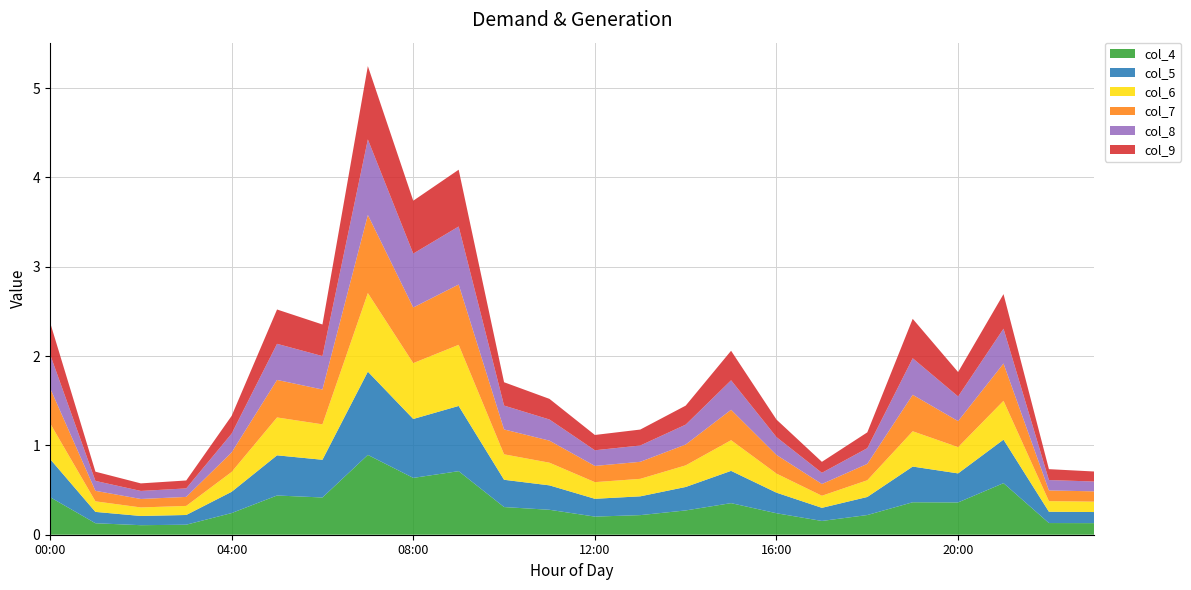

Reading left to right, transcribe all the data shown in this chart.

col_4: 0.4	0.1	0.1	0.1	0.2	0.4	0.4	0.9	0.6	0.7	0.3	0.3	0.2	0.2	0.3	0.4	0.2	0.2	0.2	0.4	0.4	0.6	0.1	0.1
col_5: 0.4	0.1	0.1	0.1	0.2	0.4	0.4	0.9	0.7	0.7	0.3	0.3	0.2	0.2	0.3	0.4	0.2	0.1	0.2	0.4	0.3	0.5	0.1	0.1
col_6: 0.4	0.1	0.1	0.1	0.2	0.4	0.4	0.9	0.6	0.7	0.3	0.3	0.2	0.2	0.2	0.3	0.2	0.1	0.2	0.4	0.3	0.4	0.1	0.1
col_7: 0.4	0.1	0.1	0.1	0.2	0.4	0.4	0.9	0.6	0.7	0.3	0.2	0.2	0.2	0.2	0.3	0.2	0.1	0.2	0.4	0.3	0.4	0.1	0.1
col_8: 0.4	0.1	0.1	0.1	0.2	0.4	0.4	0.8	0.6	0.6	0.3	0.2	0.2	0.2	0.2	0.3	0.2	0.1	0.2	0.4	0.3	0.4	0.1	0.1
col_9: 0.4	0.1	0.1	0.1	0.2	0.4	0.4	0.8	0.6	0.6	0.3	0.2	0.2	0.2	0.2	0.3	0.2	0.1	0.2	0.4	0.3	0.4	0.1	0.1